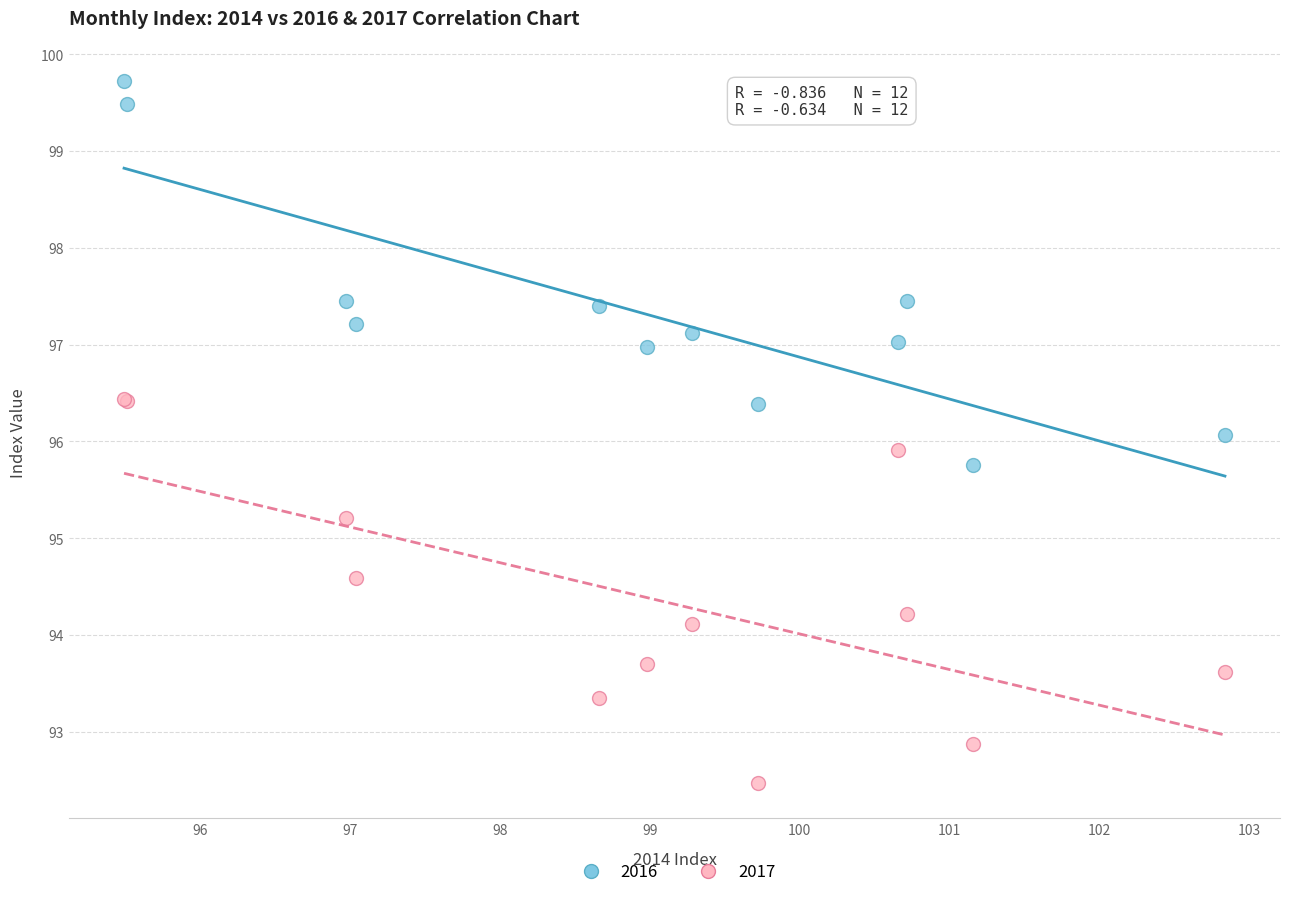

Which series contains the highest Y value?

2016